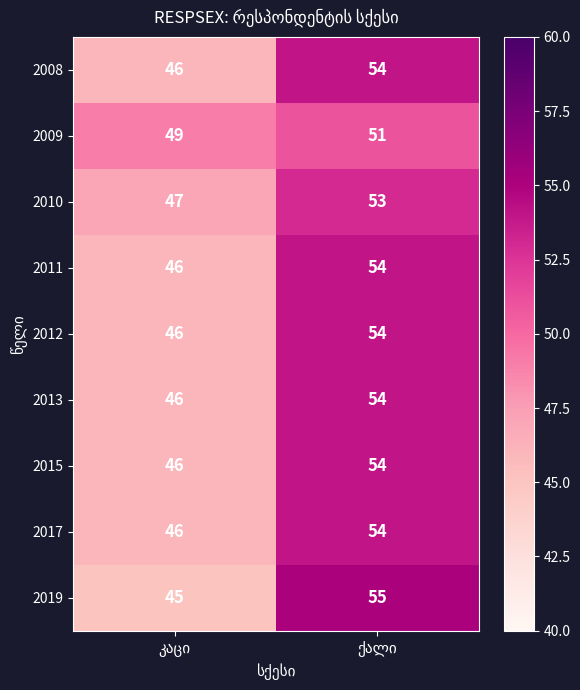

What is the average value of the 2019 series?

50